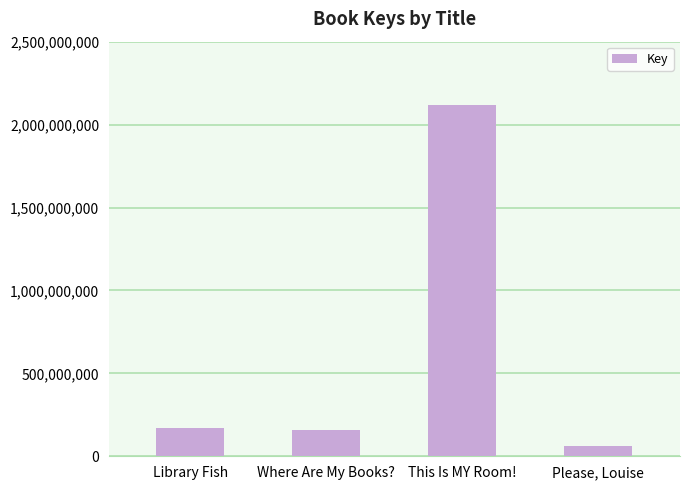

What is the label of the 3rd bar from the left?

This Is MY Room!